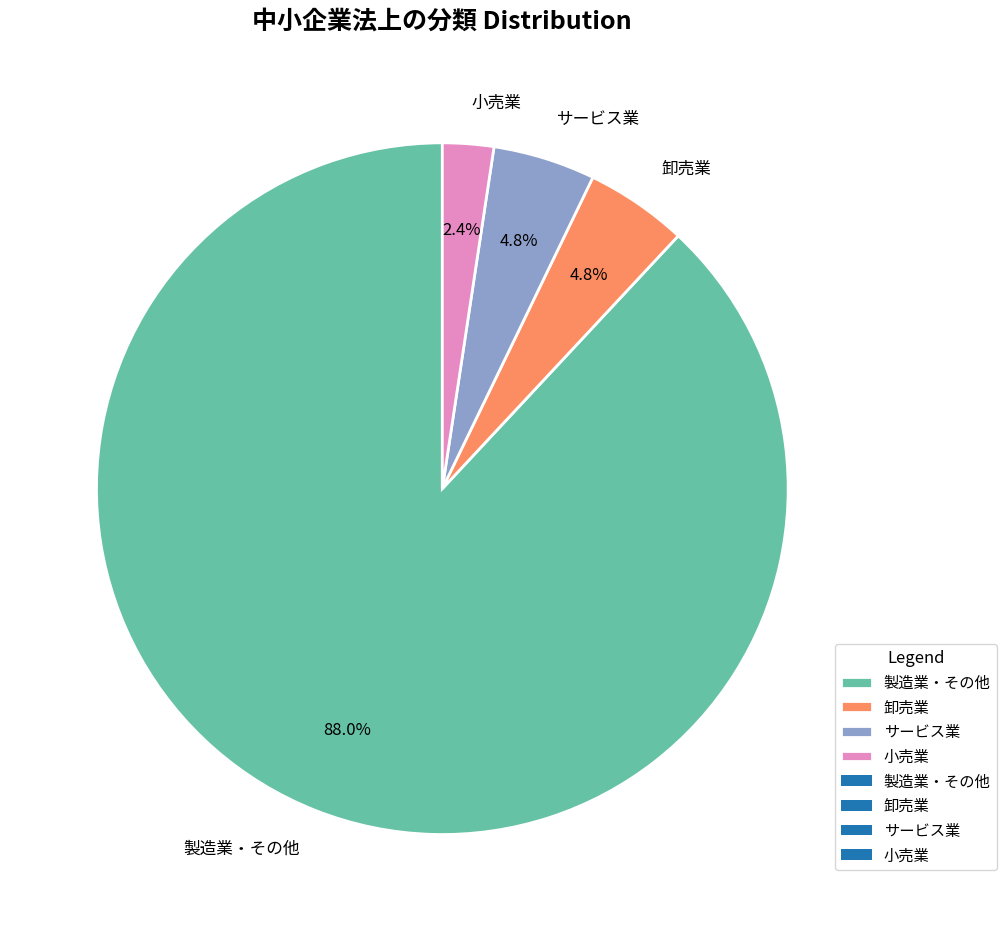

What percentage is the サービス業 slice, to the nearest percent?

5%